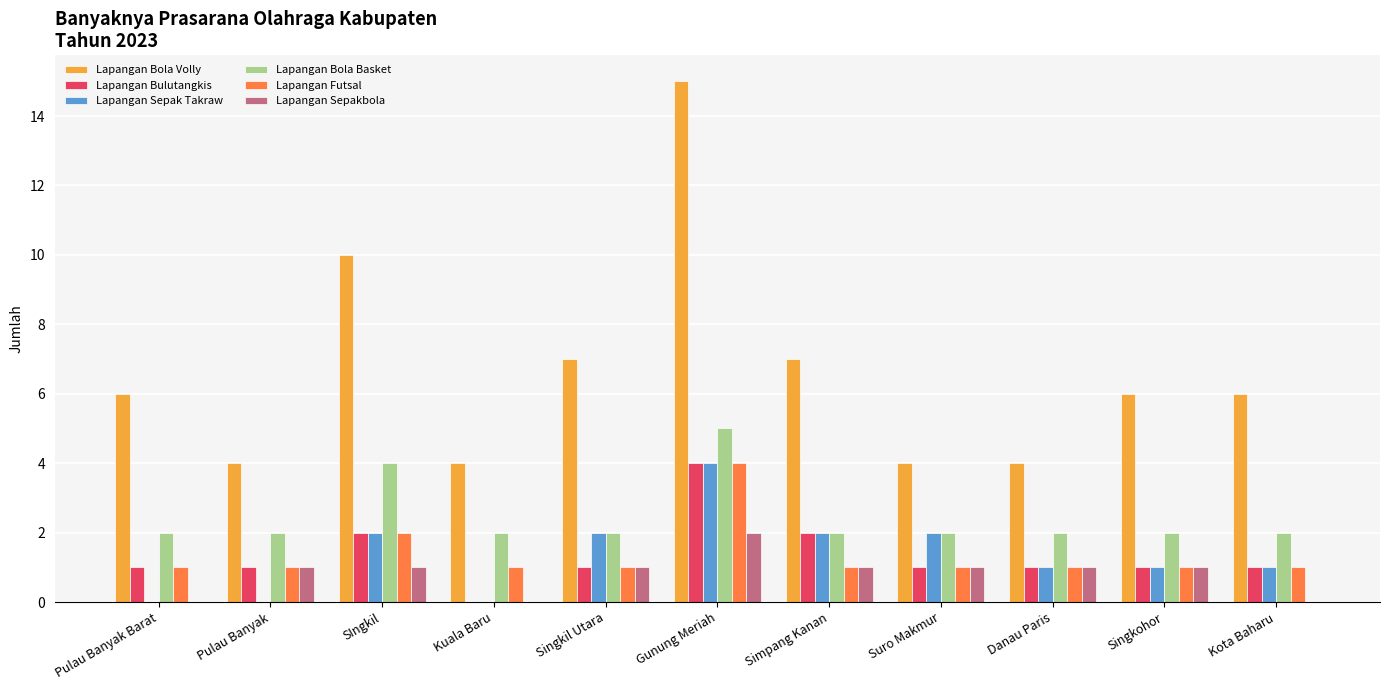

Is the value of Lapangan Bola Volly at Simpang Kanan greater than the value of Lapangan Bulutangkis at Singkohor?

Yes